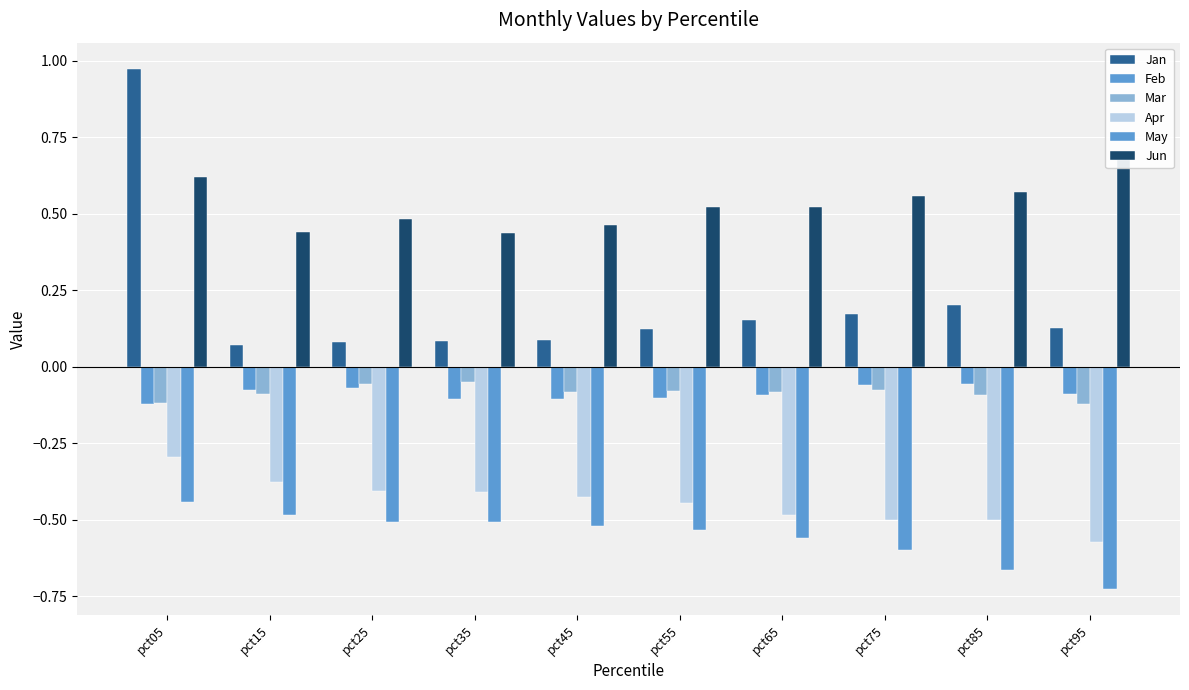

How many series are shown in this chart?

6